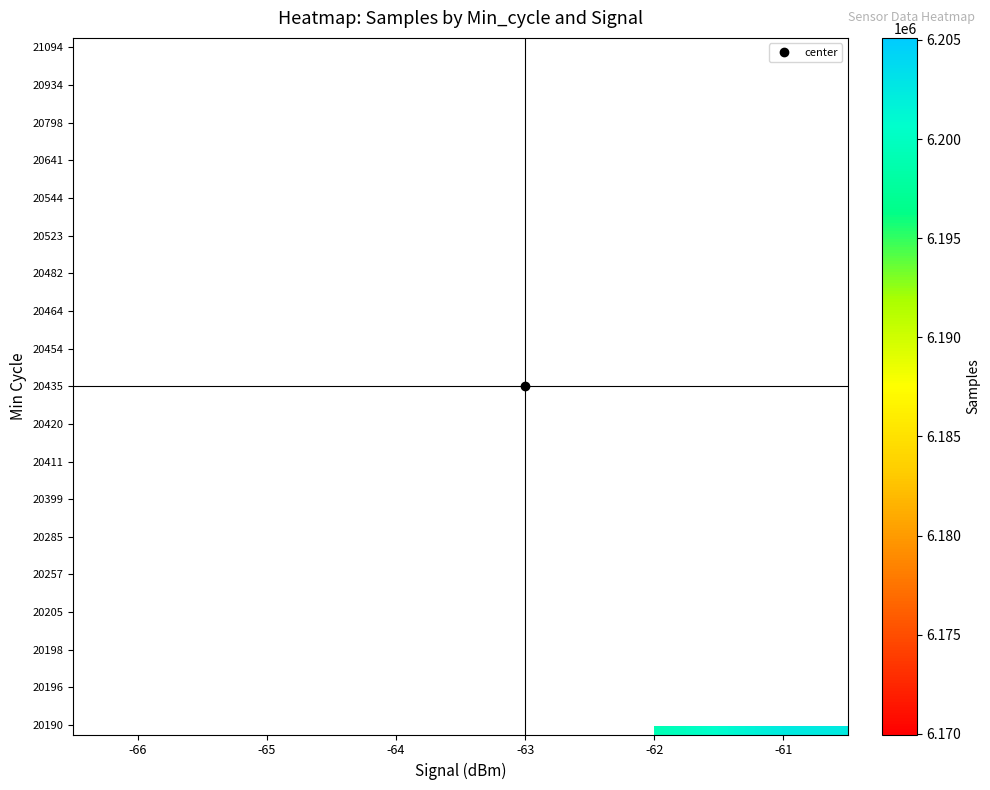

What is the greatest value displayed?

6205101.0